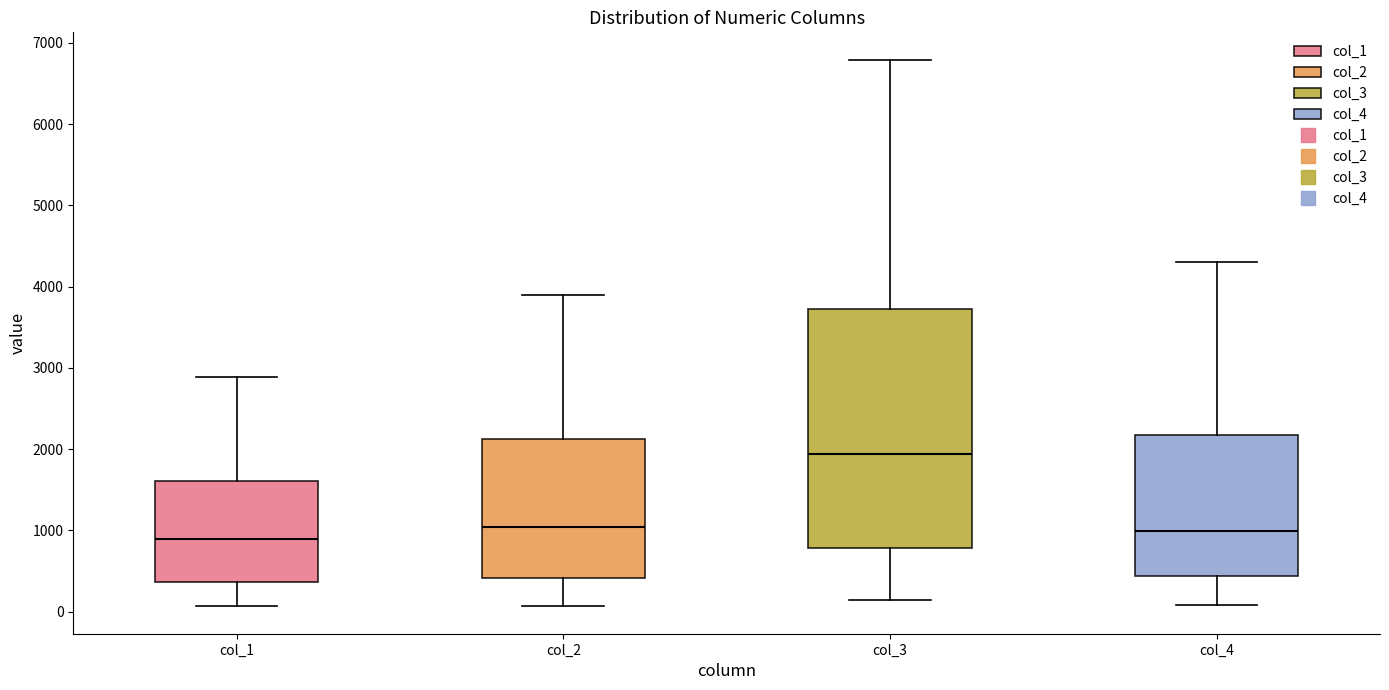

Reading left to right, transcribe this box plot: for each box, give where its median line is, the range the box spans, and where its two whiskers end, as read against the y-axis. The values are not printed on the chart, so give them approximately, as read against the axis.

col_1: median 900, box 400 to 1600, whiskers 100 to 2900
col_2: median 1000, box 400 to 2100, whiskers 100 to 3900
col_3: median 1900, box 800 to 3700, whiskers 100 to 6800
col_4: median 1000, box 400 to 2200, whiskers 100 to 4300